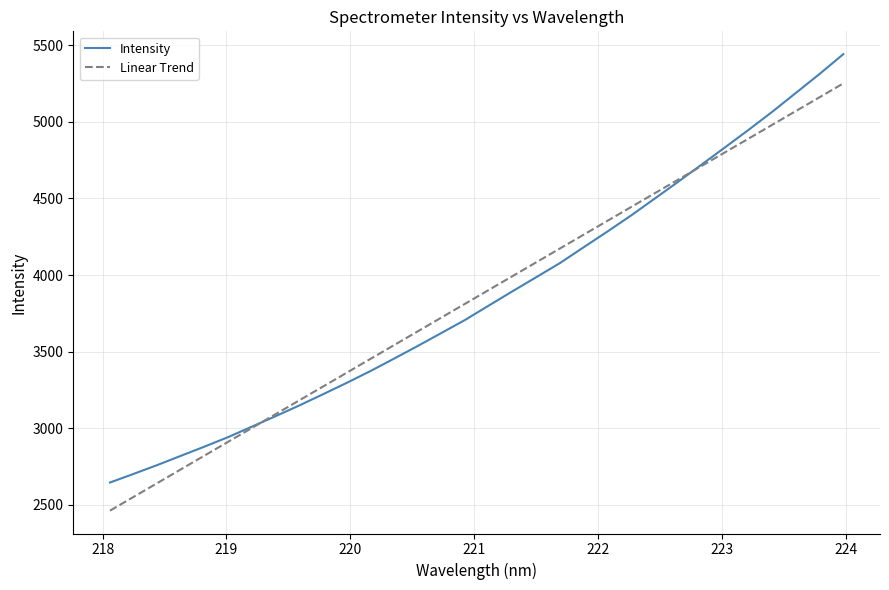

What is the minimum value shown in the chart?

2462.7